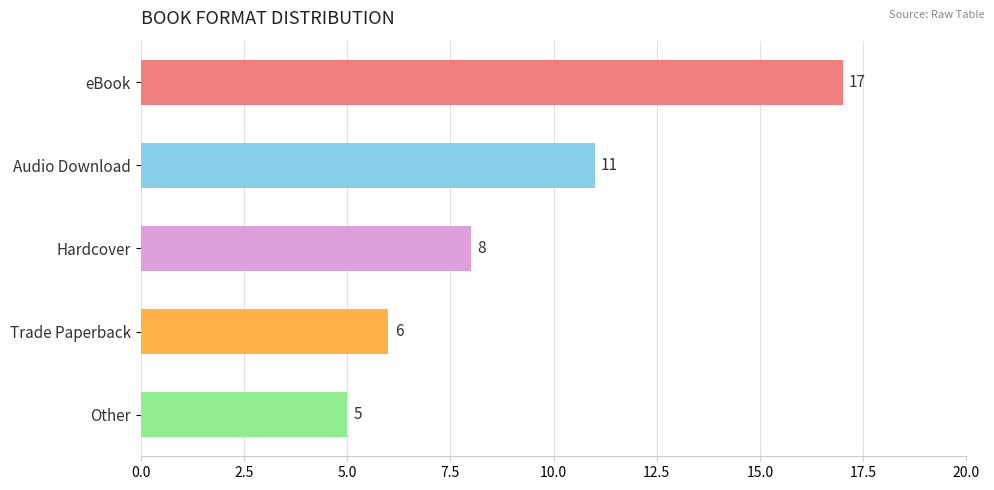

Is it true that the value at Hardcover is 2?

False